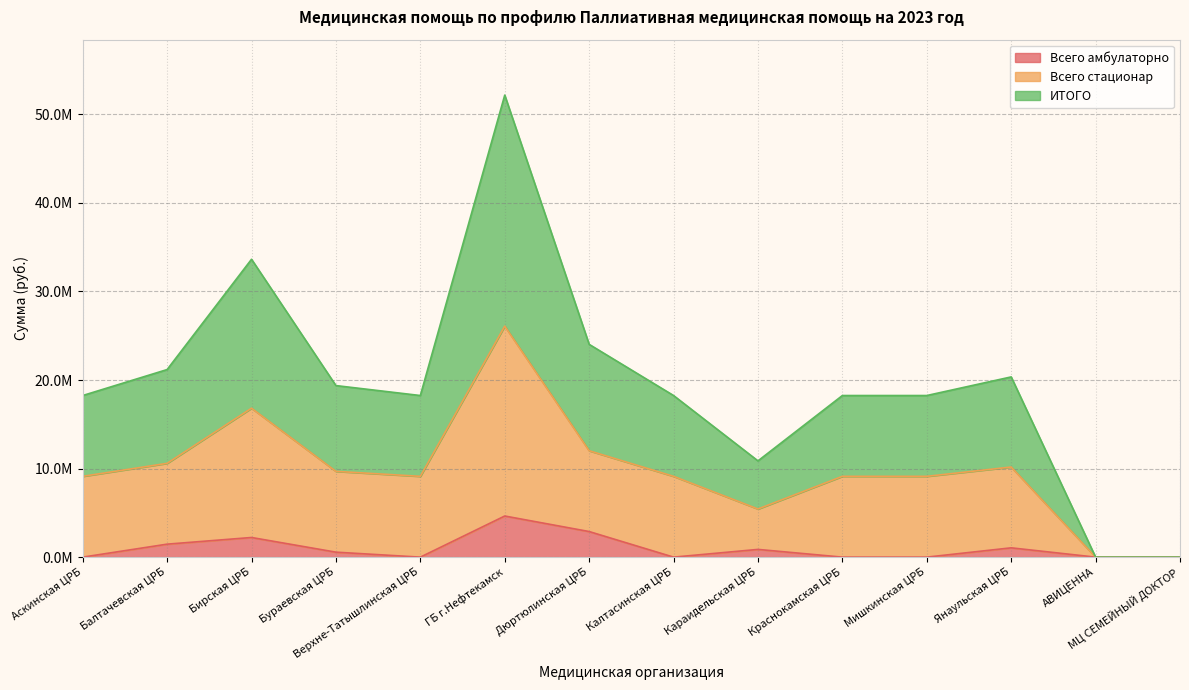

At which category is the sum across all series the highest?

ГБ г.Нефтекамск